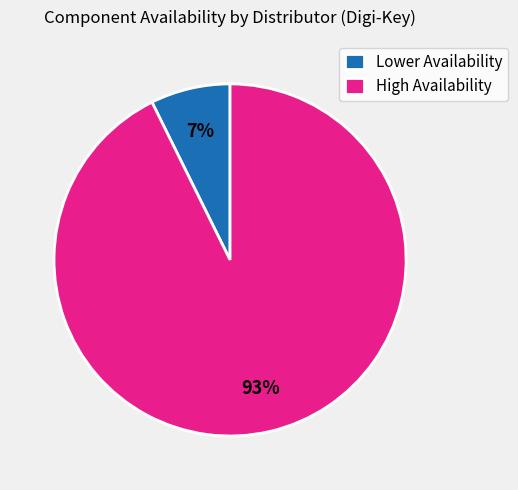

What percentage is the Lower Availability slice, to the nearest percent?

7%